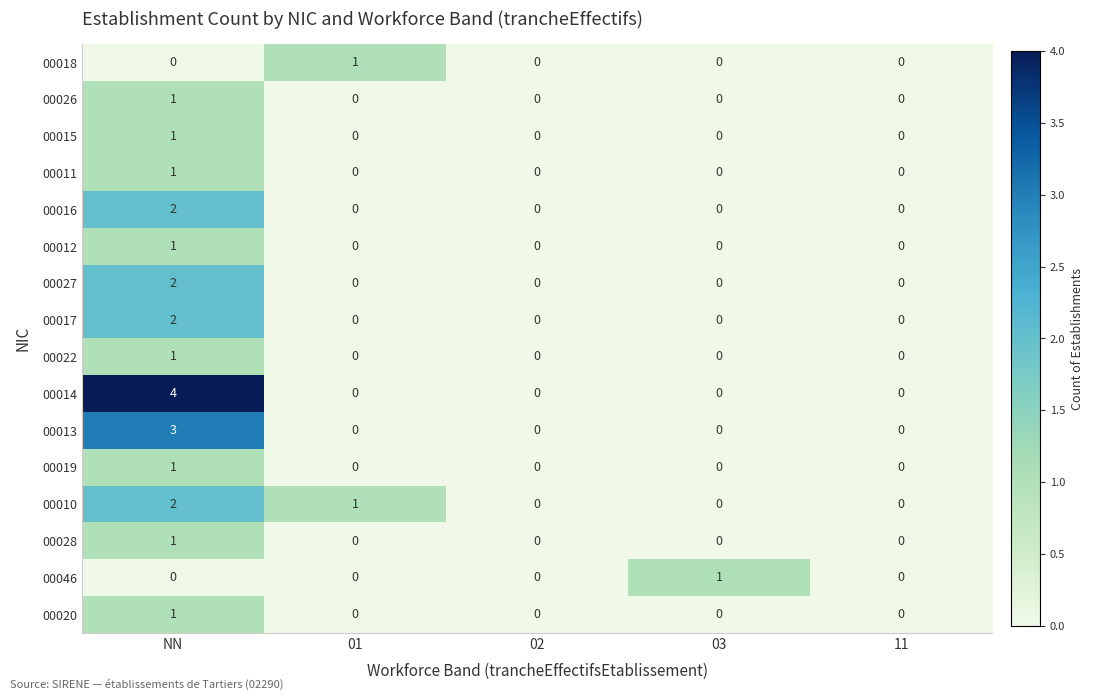

Which series has the largest range (max minus min)?

00014